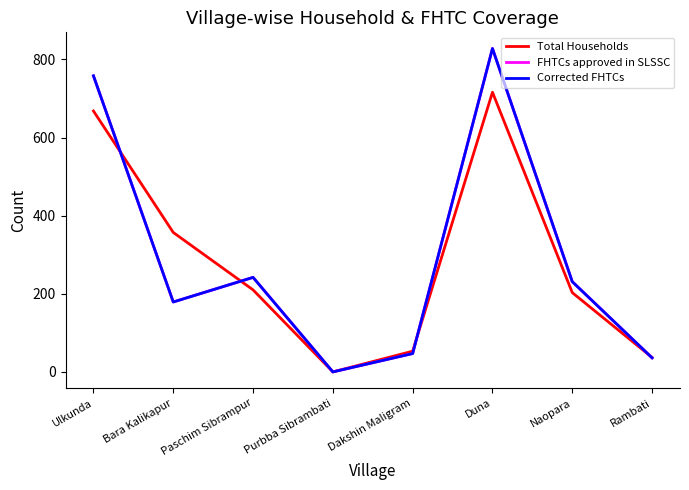

List the series in order of their peak value, highest first.

FHTCs approved in SLSSC, Corrected FHTCs, Total Households